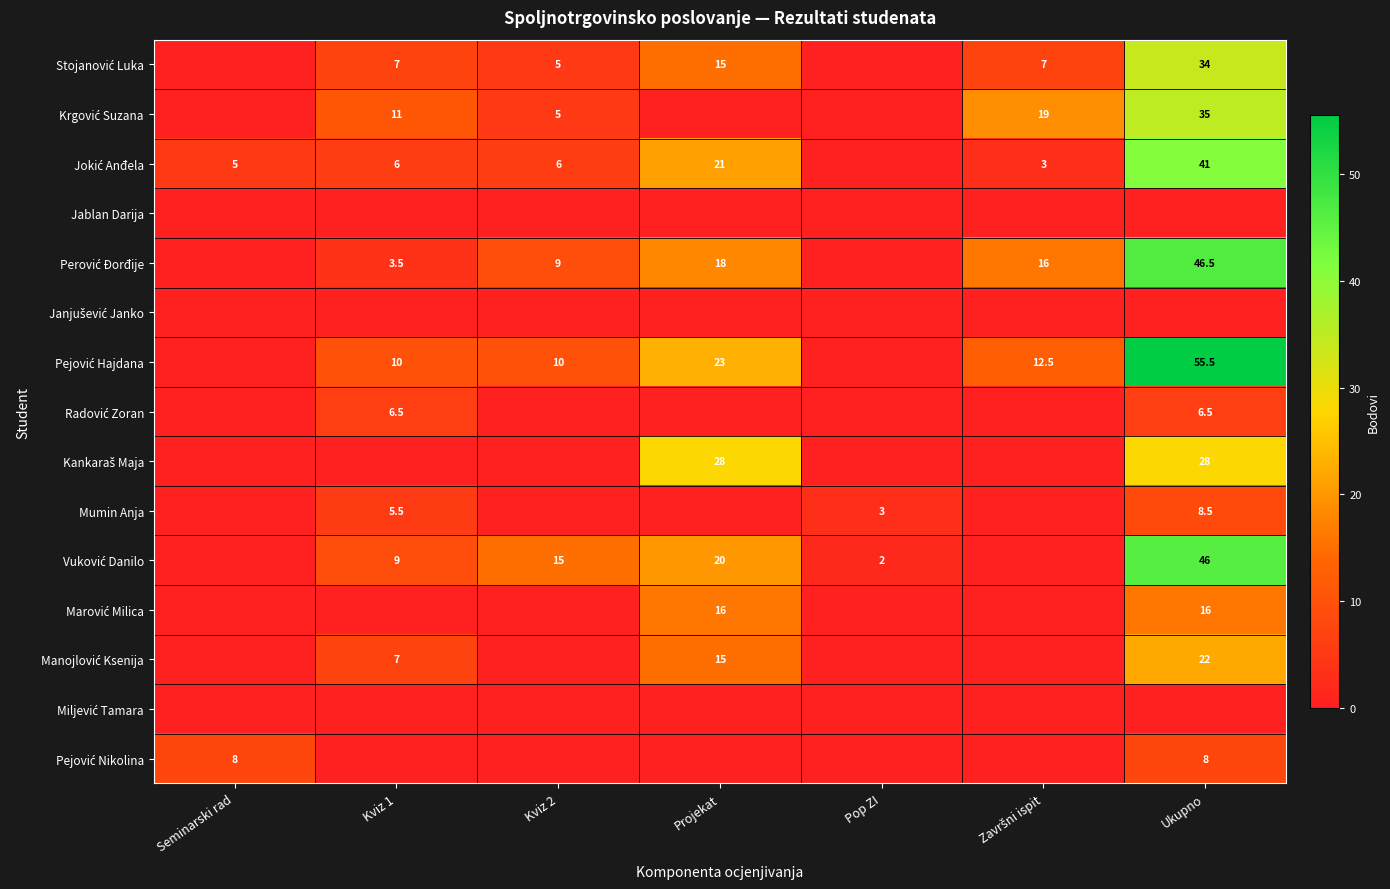

The value of Janjušević Janko at Seminarski rad is 0.0. True or false?

True